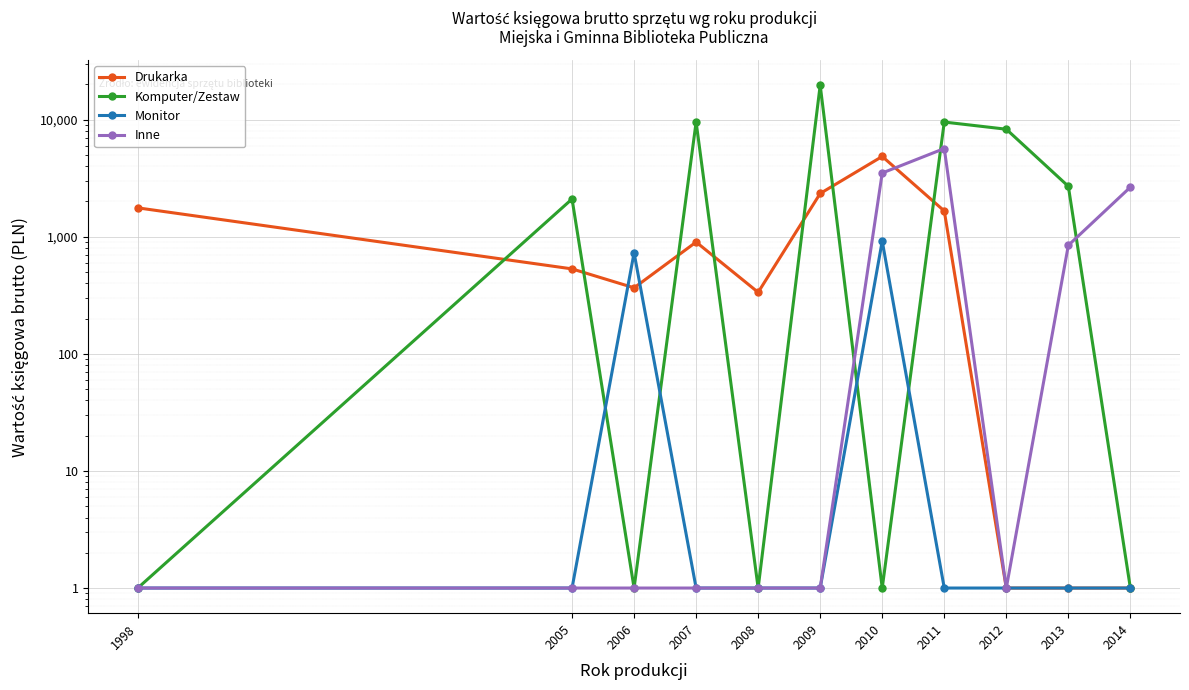

Reading left to right, transcribe all the data shown in this chart.

Drukarka: 1763.2	531.0	366.0	900.0	335.0	2339.0	4845.0	1659.0	1.0	1.0	1.0
Komputer/Zestaw: 1.0	2099.0	1.0	9522.3	1.0	19660.0	1.0	9527.2	8276.0	2693.0	1.0
Monitor: 1.0	1.0	729.6	1.0	1.0	1.0	918.0	1.0	1.0	1.0	1.0
Inne: 1.0	1.0	1.0	1.0	1.0	1.0	3499.0	5661.0	1.0	844.0	2648.0